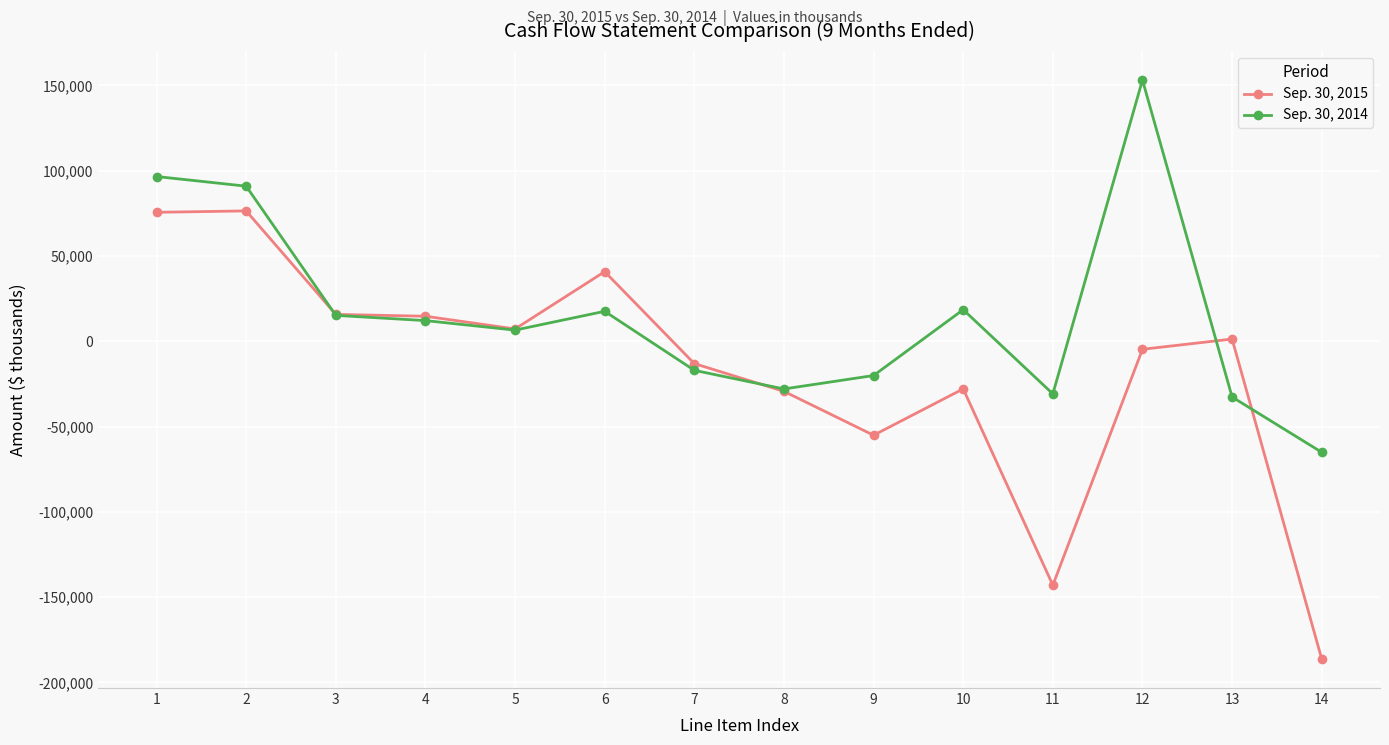

The Sep. 30, 2014 series shows 151437 at 1. True or false?

False